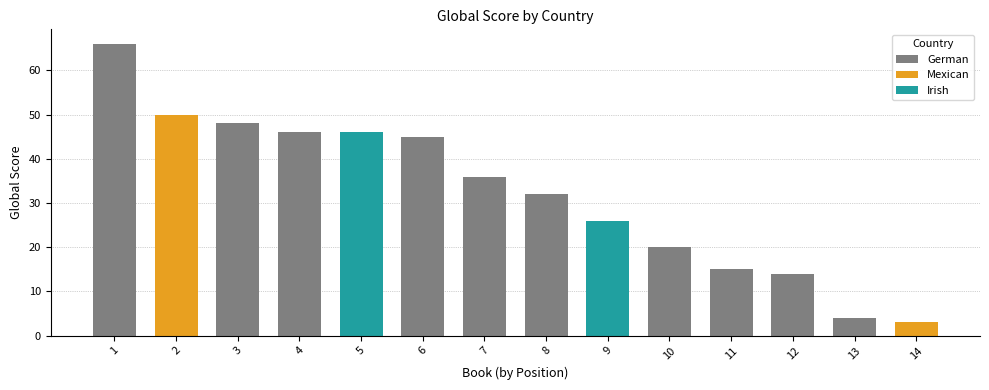

Reading left to right, what are all the values shown in this chart?

66	50	48	46	46	45	36	32	26	20	15	14	4	3